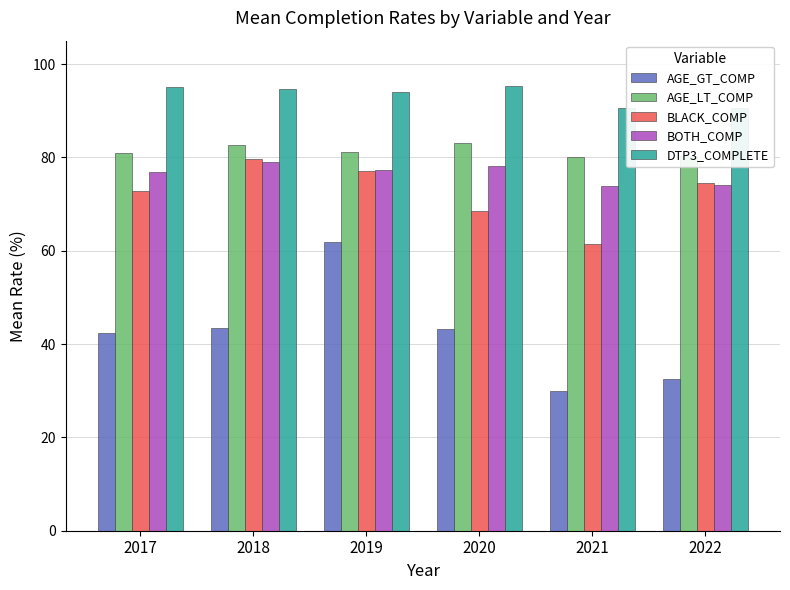

What is the difference between the highest and lowest values at 2017?

52.7